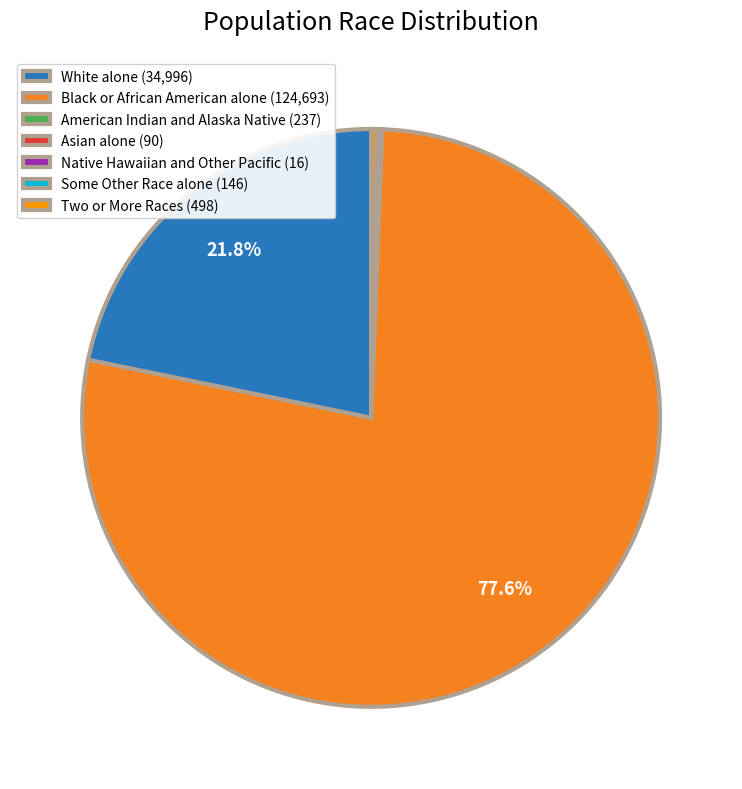

Which category has the smallest portion of the pie?

Native Hawaiian and Other Pacific